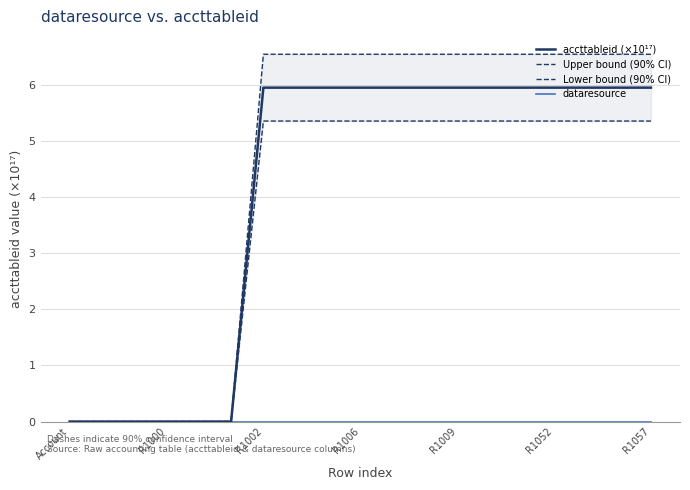

What is the spread (max minus min) of values at 7?

6.5